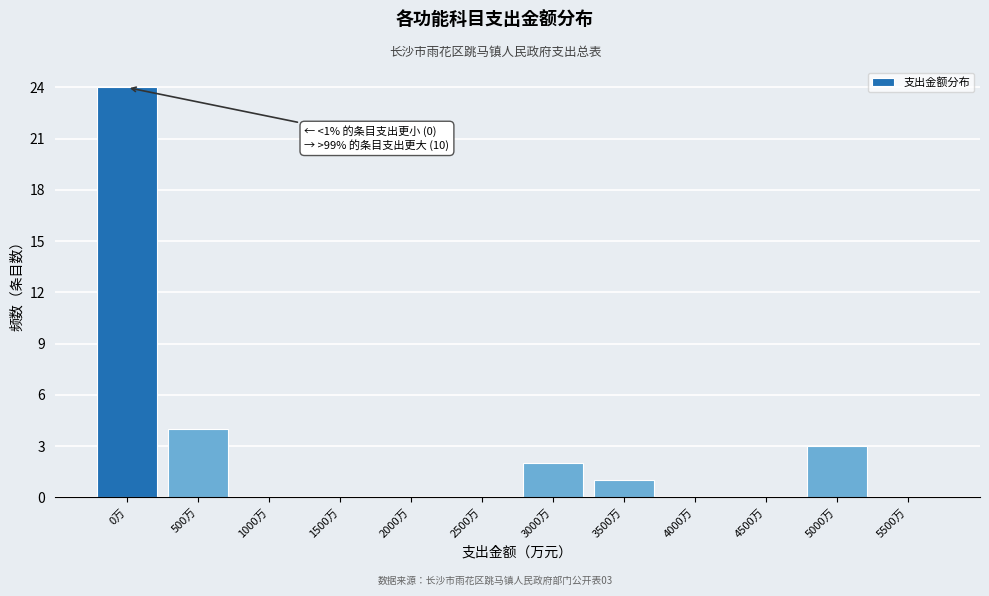

Reading left to right, extract all data points from this chart.

0万=24	500万=4	1000万=0	1500万=0	2000万=0	2500万=0	3000万=2	3500万=1	4000万=0	4500万=0	5000万=3	5500万=0